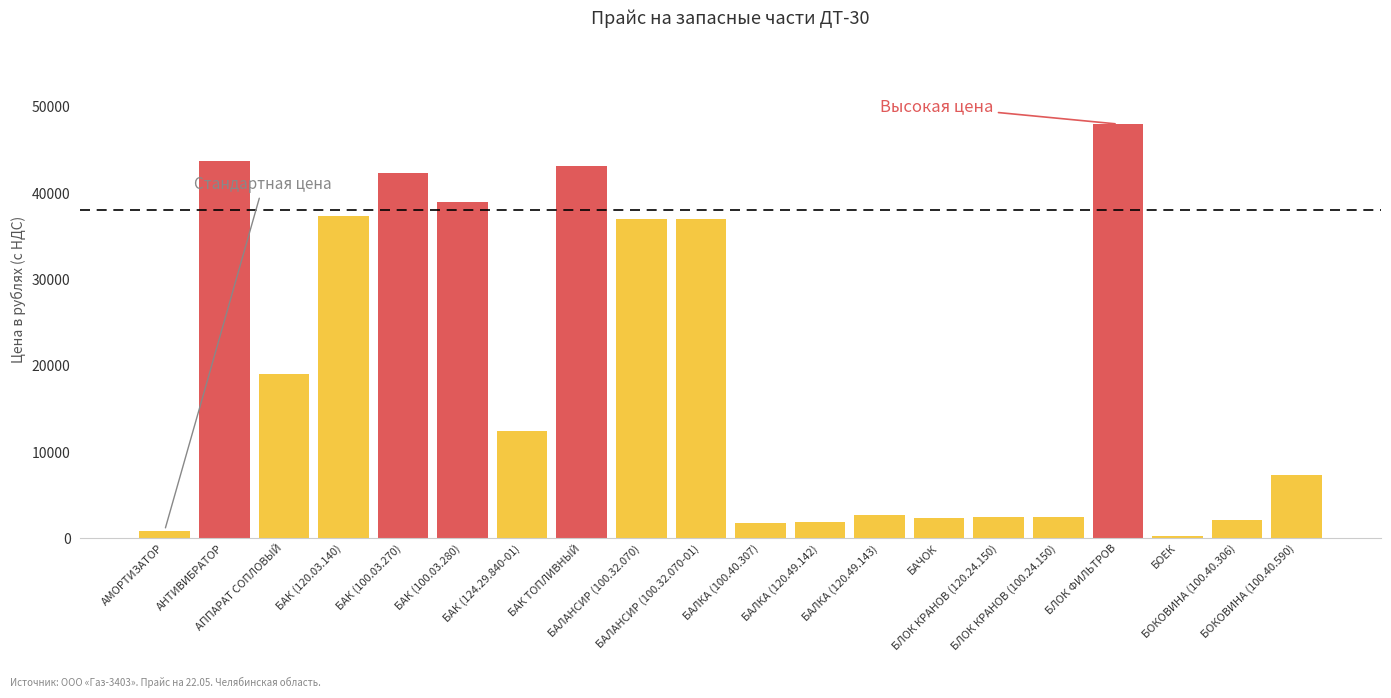

What is the change in value from БАК (124.29.840-01) to БАЛАНСИР (100.32.070-01)?

+24600